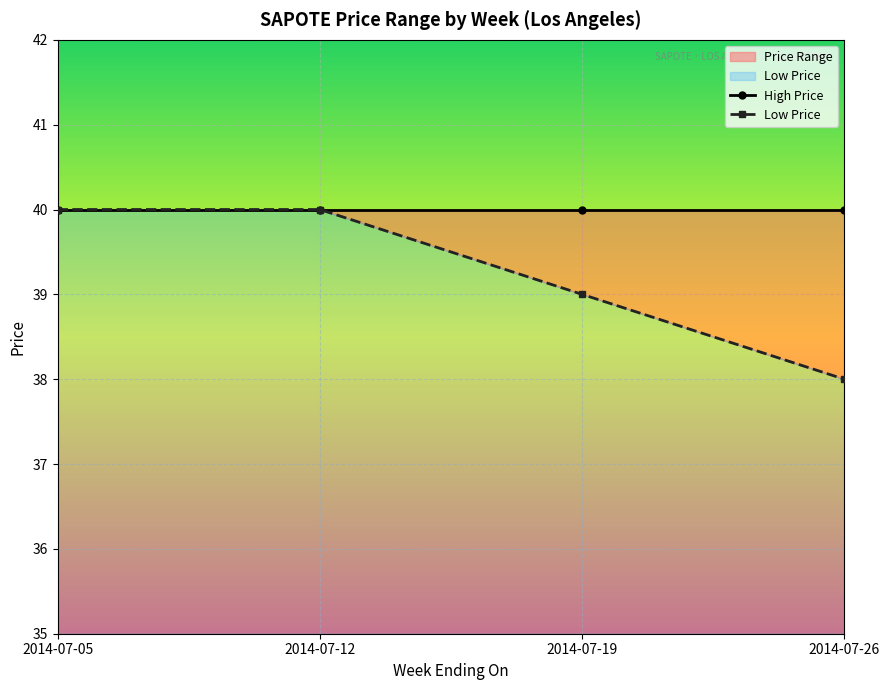

What is the sum of all Low Price values?

157